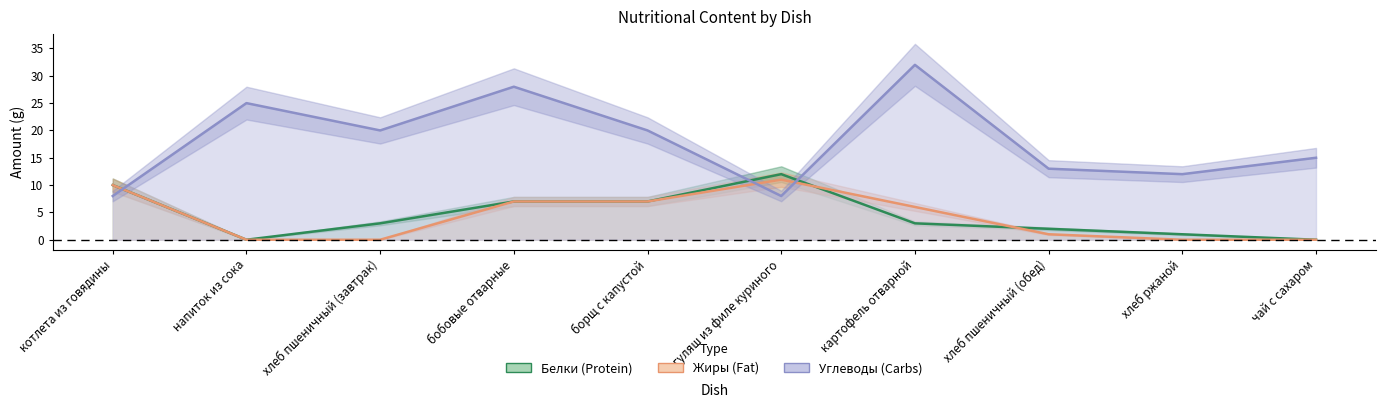

Reading right to left, extract all data points from this chart.

Белки: 0	1	2	3	12	7	7	3	0	10
Жиры: 0	0	1	6	11	7	7	0	0	10
Углеводы: 15	12	13	32	8	20	28	20	25	8